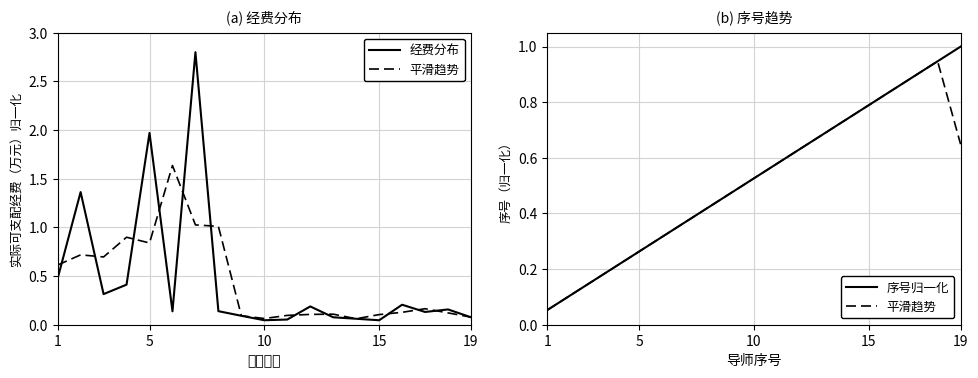

True or false: 序号归一化 and 平滑趋势 intersect in this chart.

False